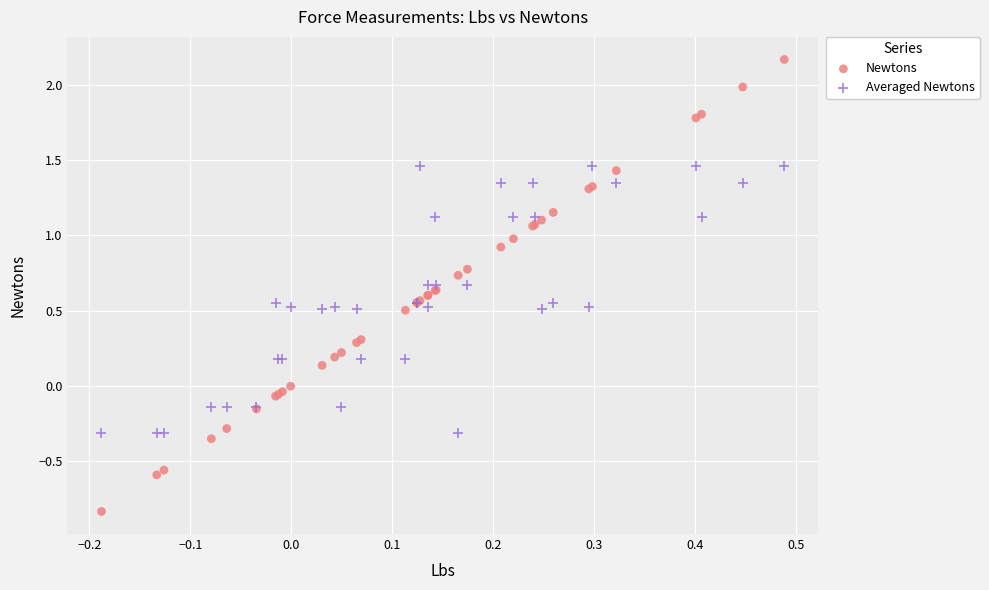

Which series contains the highest Y value?

Newtons